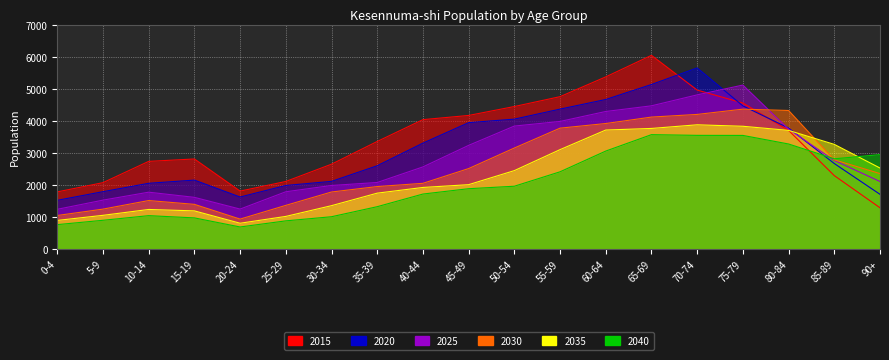

What is the total value across all series at 15-19?

10132